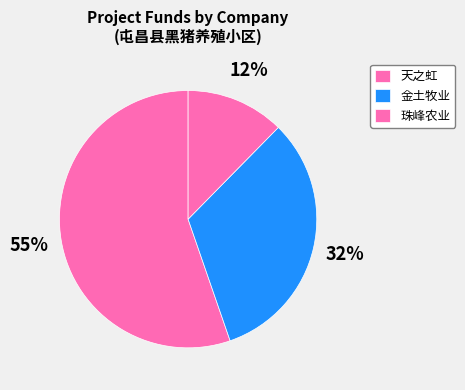

Count the number of slices in the pie.

3